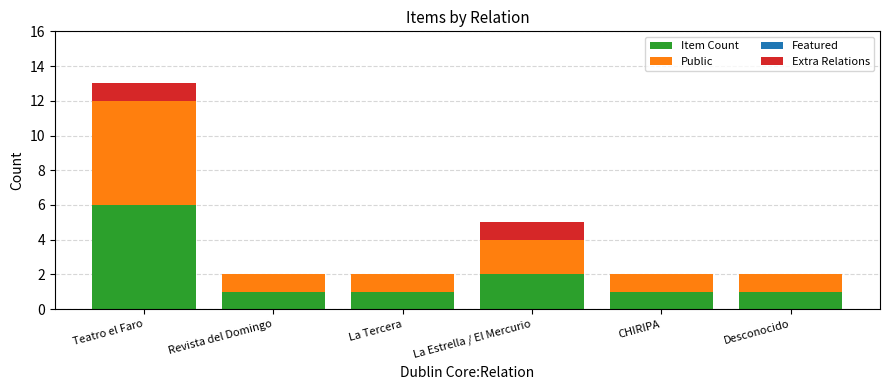

True or false: Item Count has a value of 10 at Teatro el Faro.

False